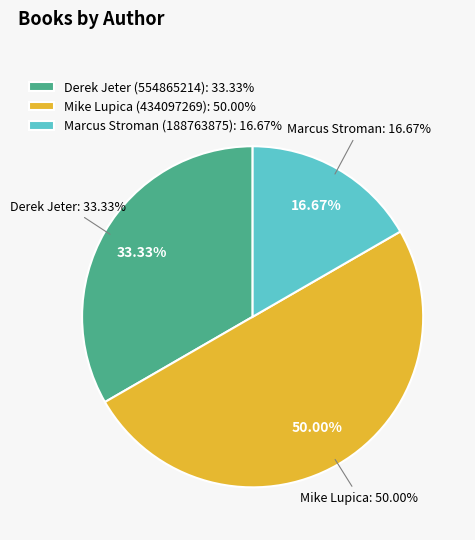

What is the smallest slice in the pie chart?

Marcus Stroman (188763875)